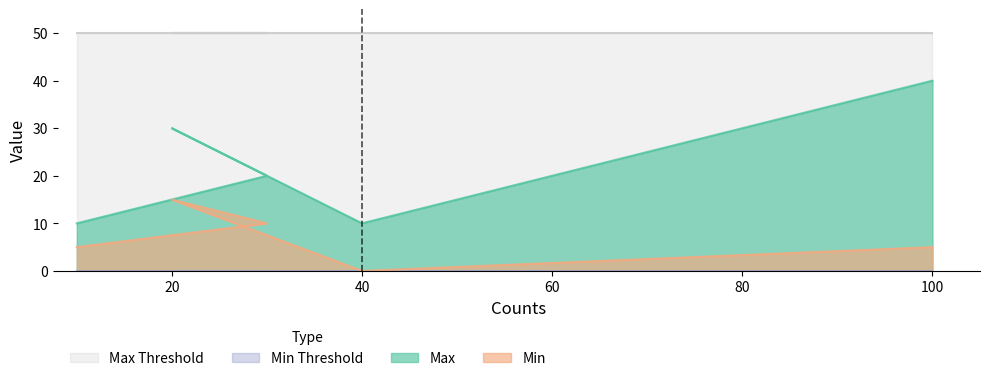

What is the average value of the Min series?

7